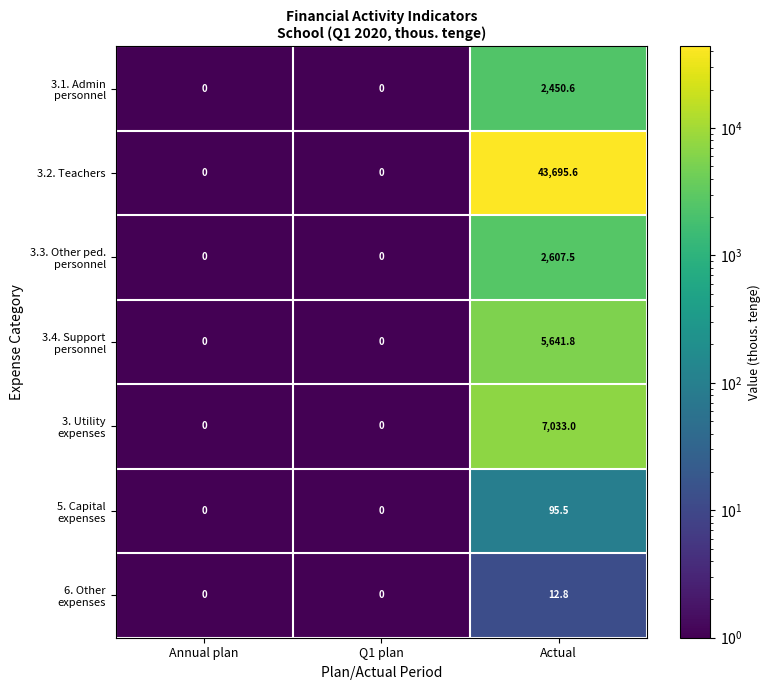

What is the maximum value shown in the chart?

43695.6